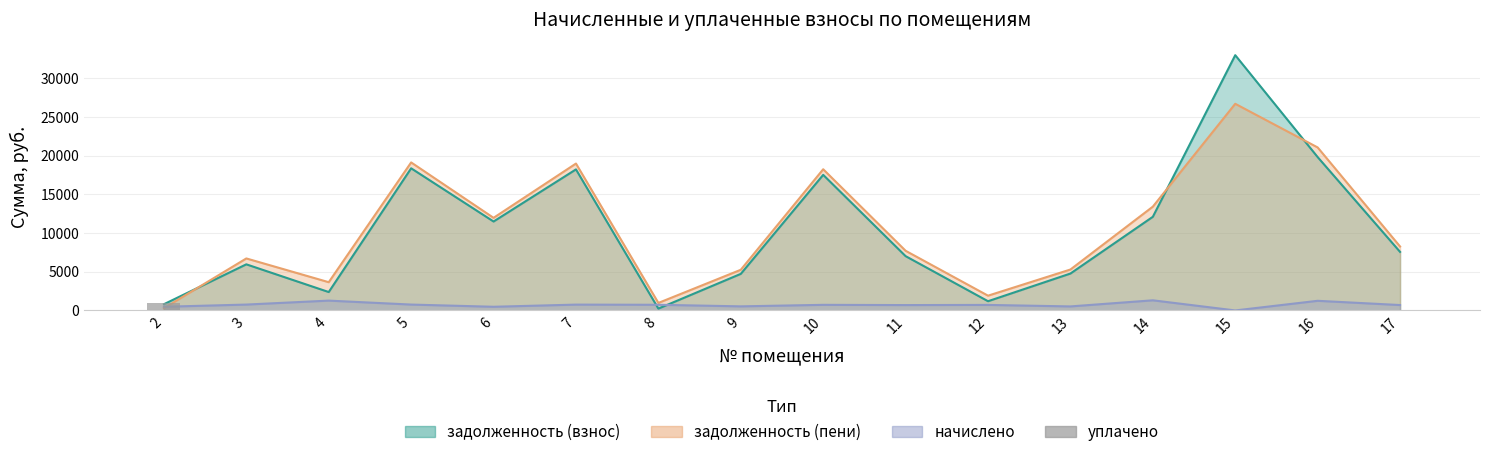

Are the bars grouped side by side (vs. stacked)?

No